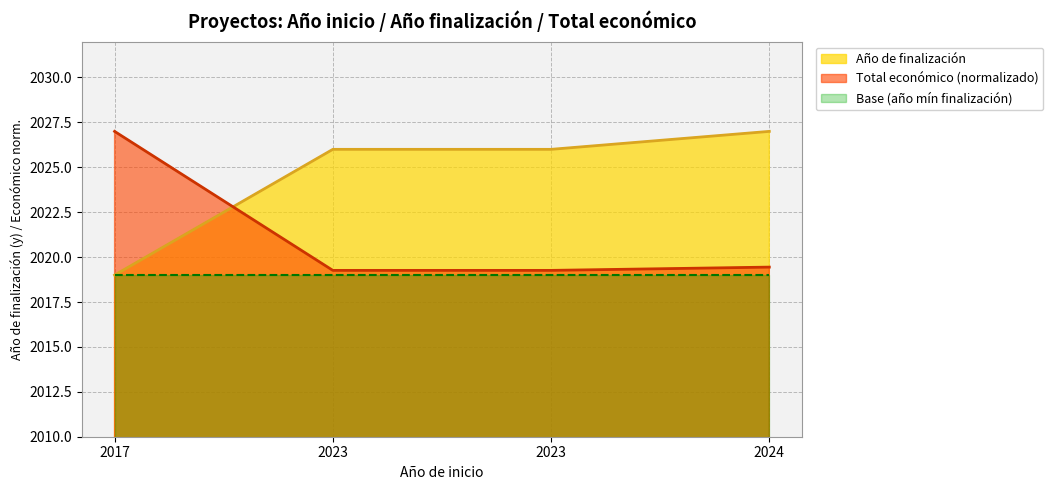

Reading left to right, extract all data points from this chart.

Año de finalización: 2017=2019.0	2023=2026.0	2023=2026.0	2024=2027.0
Total económico: 2017=2027.0	2023=2019.3	2023=2019.3	2024=2019.4